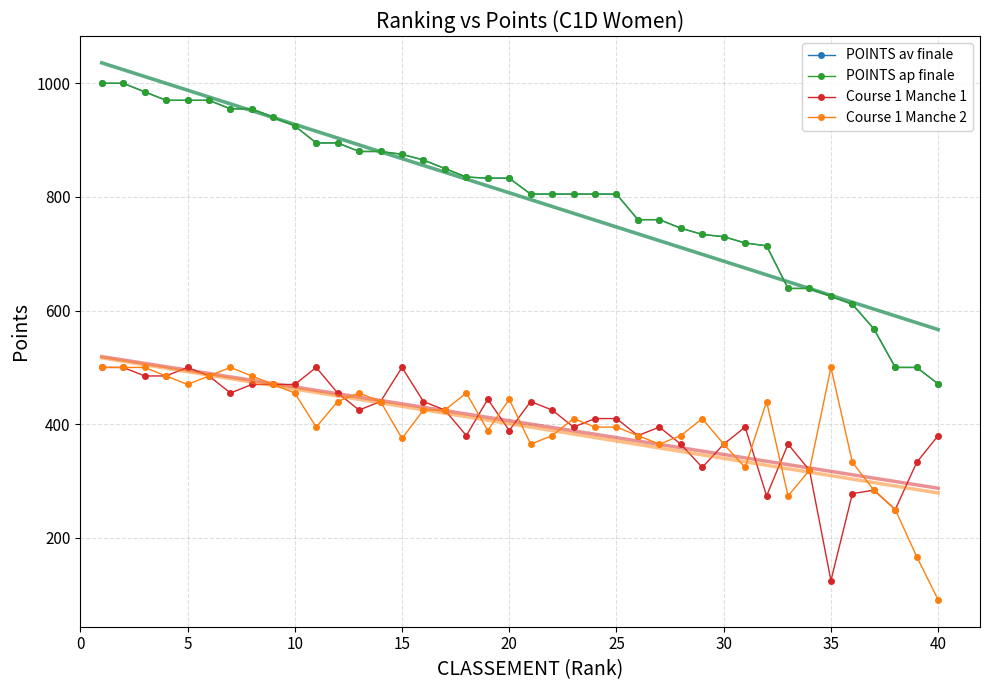

True or false: POINTS ap finale and Course 1 Manche 2 intersect in this chart.

False